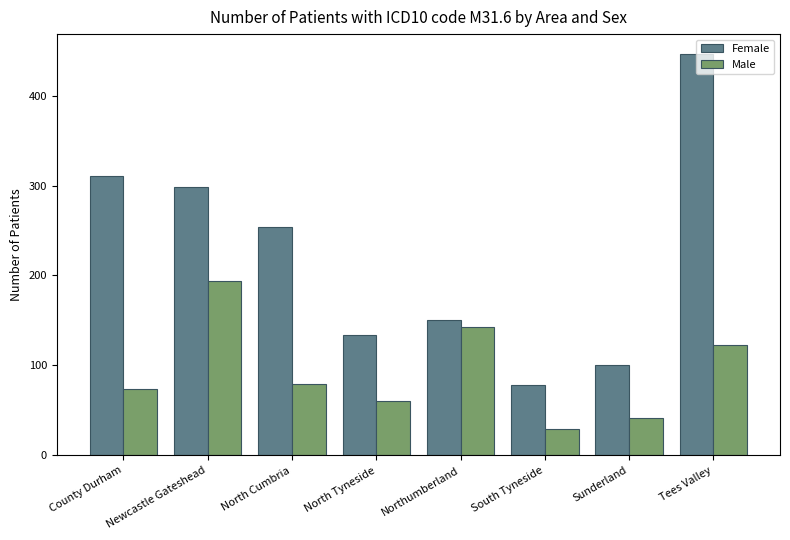

What is the difference between the highest and lowest values at Northumberland?

8